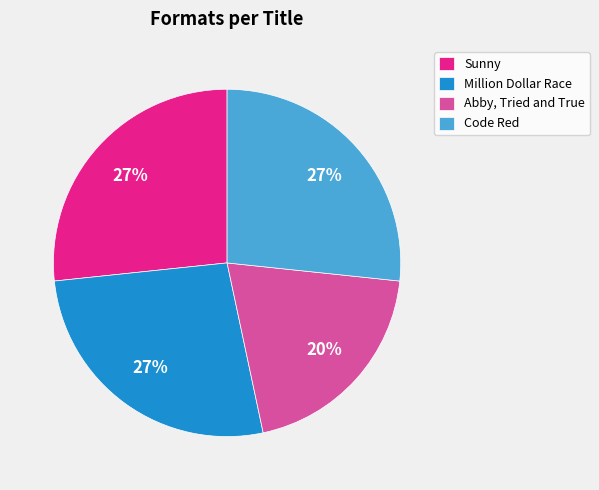

To the nearest percent, what is the combined percentage of Abby, Tried and True and Sunny?

47%